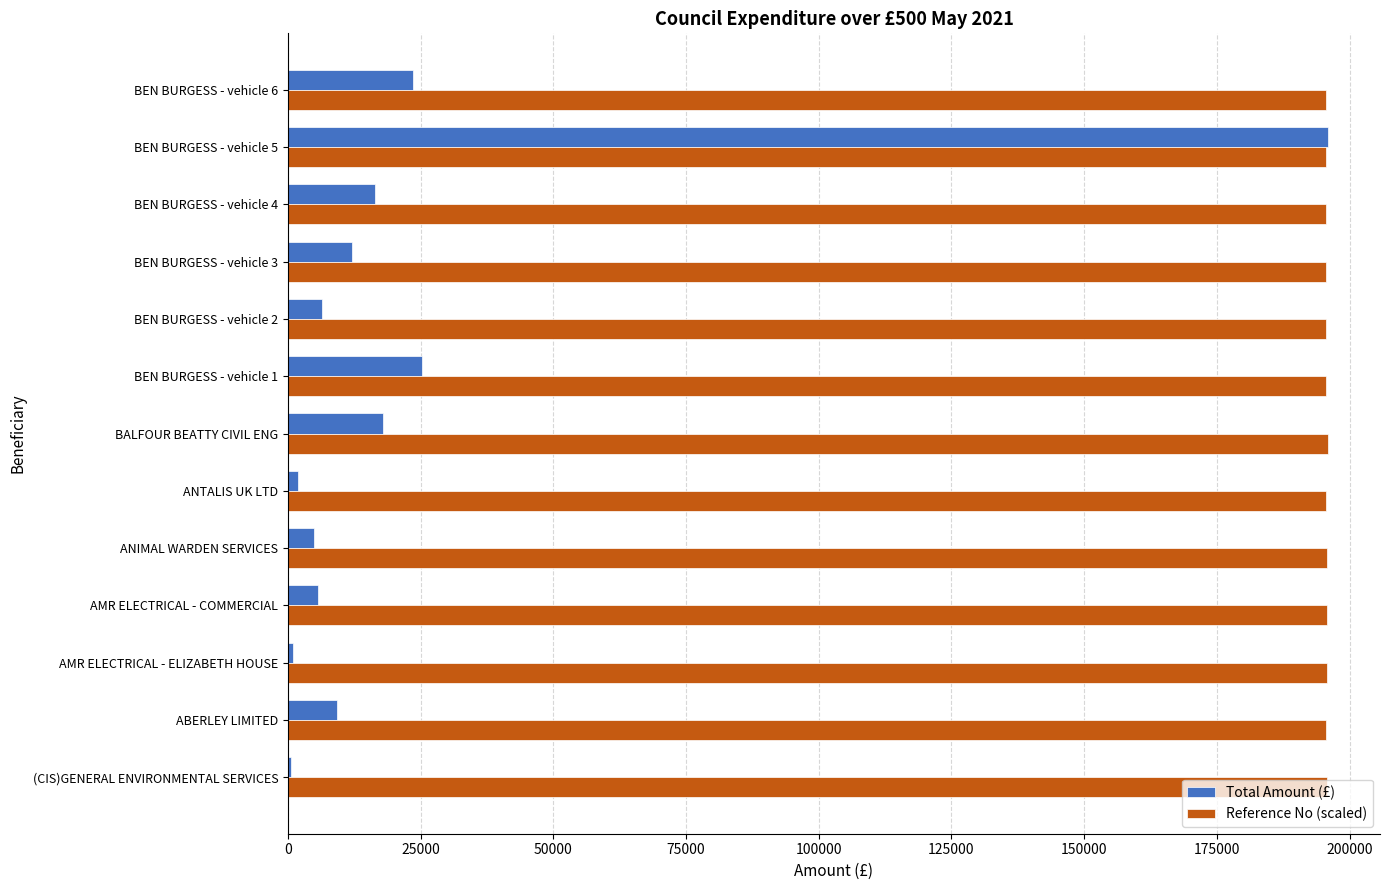

At how many categories does at least one series exceed 29685?

13